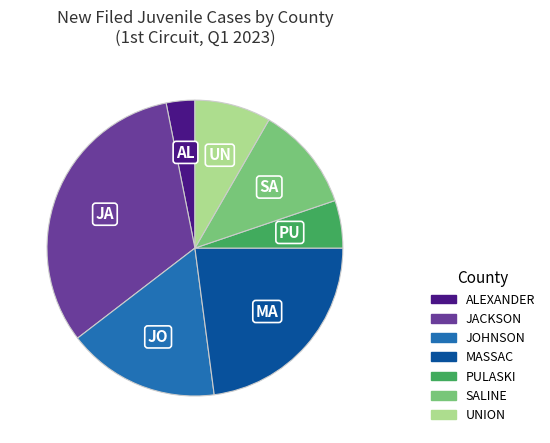

Is there a majority slice in this chart?

No